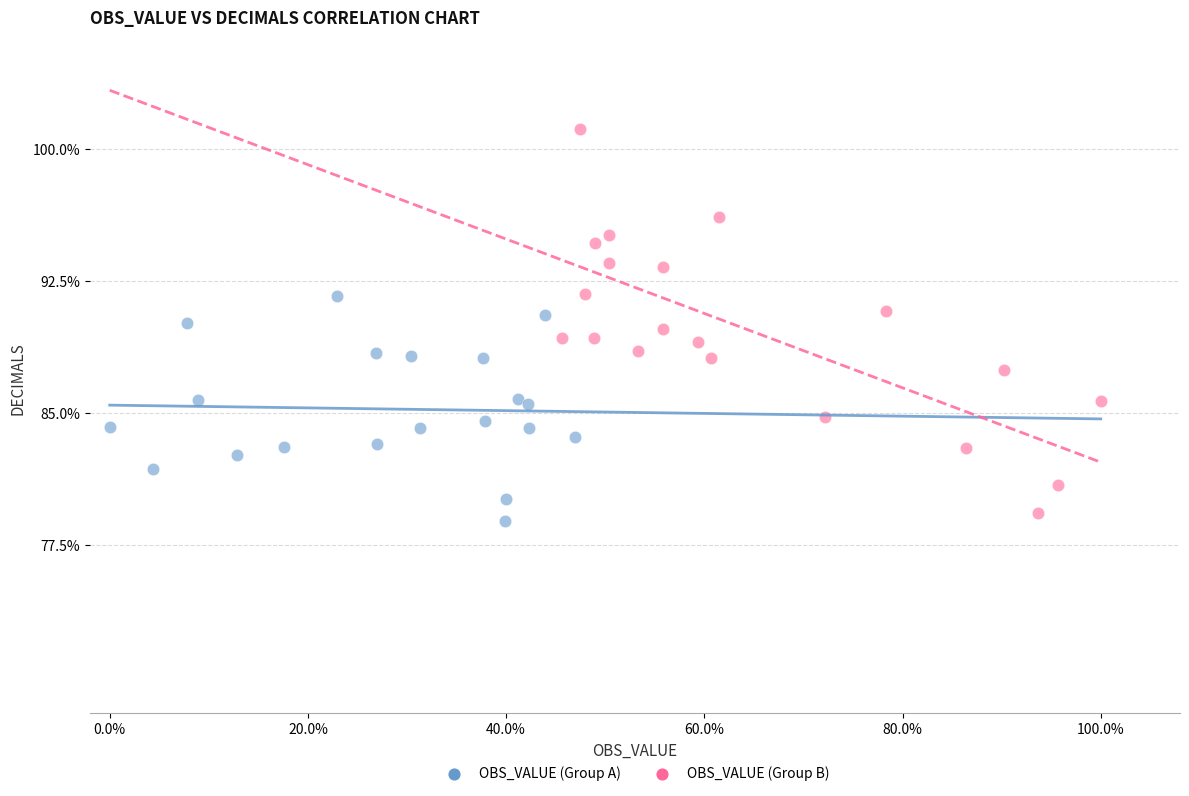

What are all the series names shown in the legend?

OBS_VALUE (Group A), OBS_VALUE (Group B)